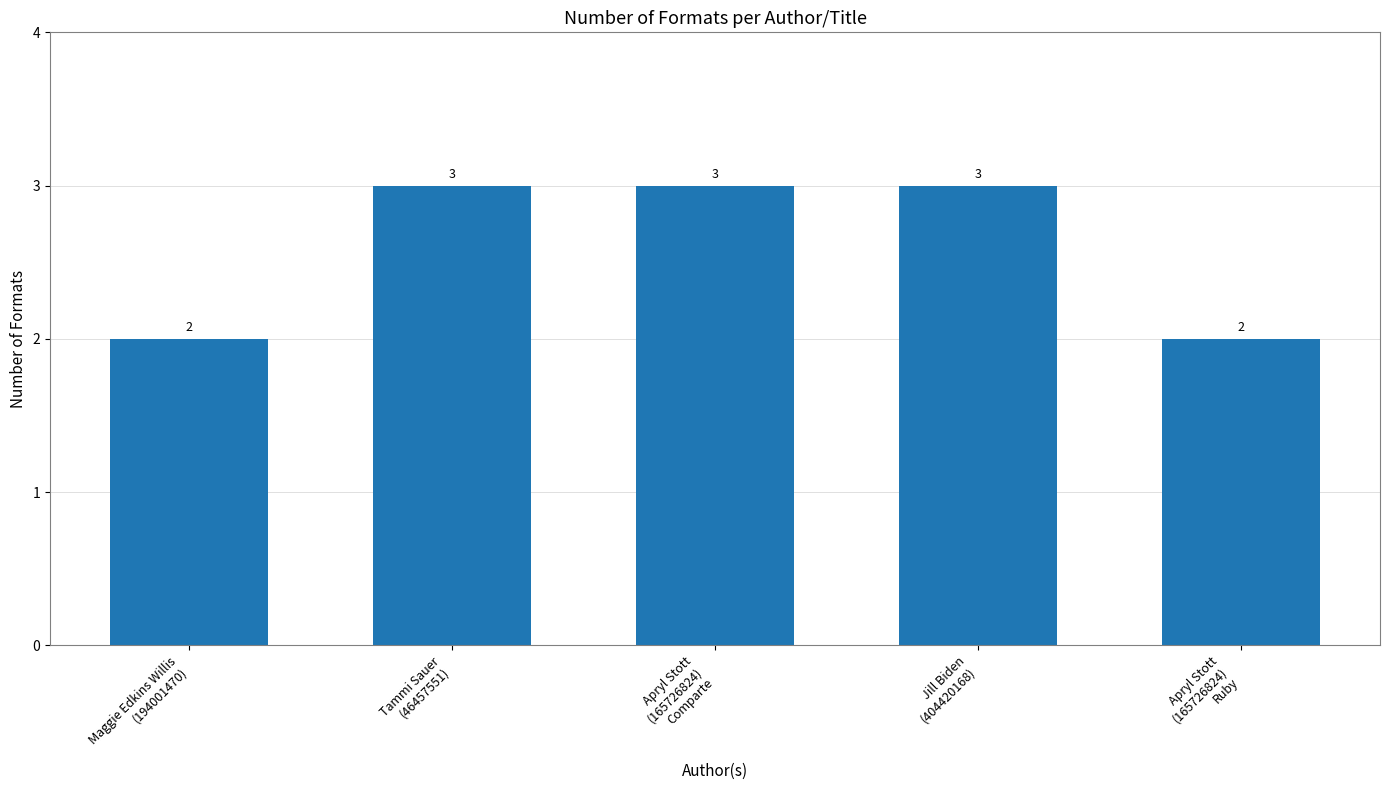

What is the difference between the second highest and second lowest values?

1